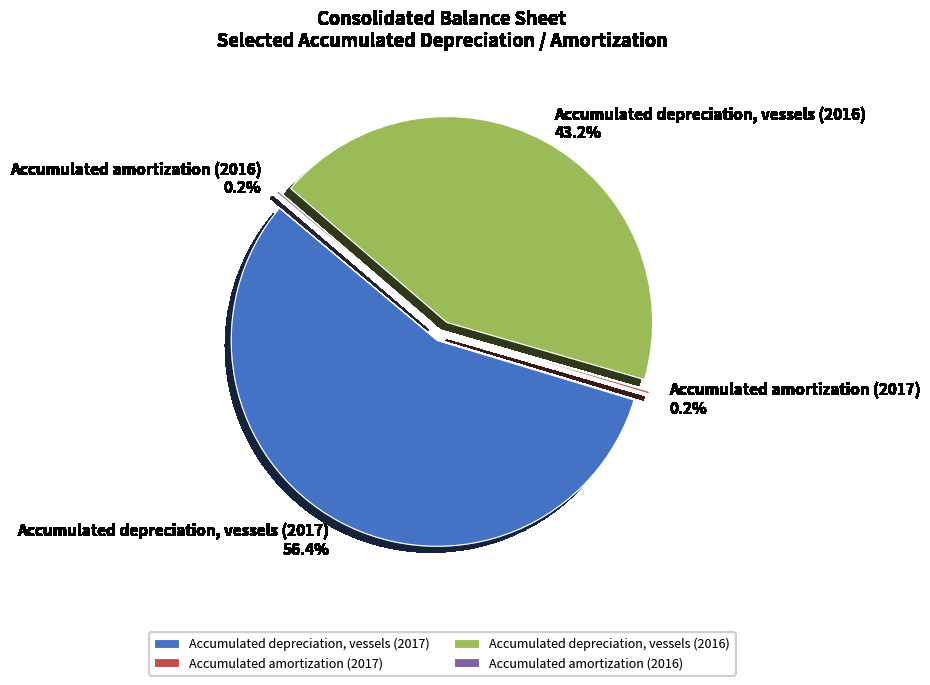

Which slice is the smallest?

Accumulated amortization (2016)